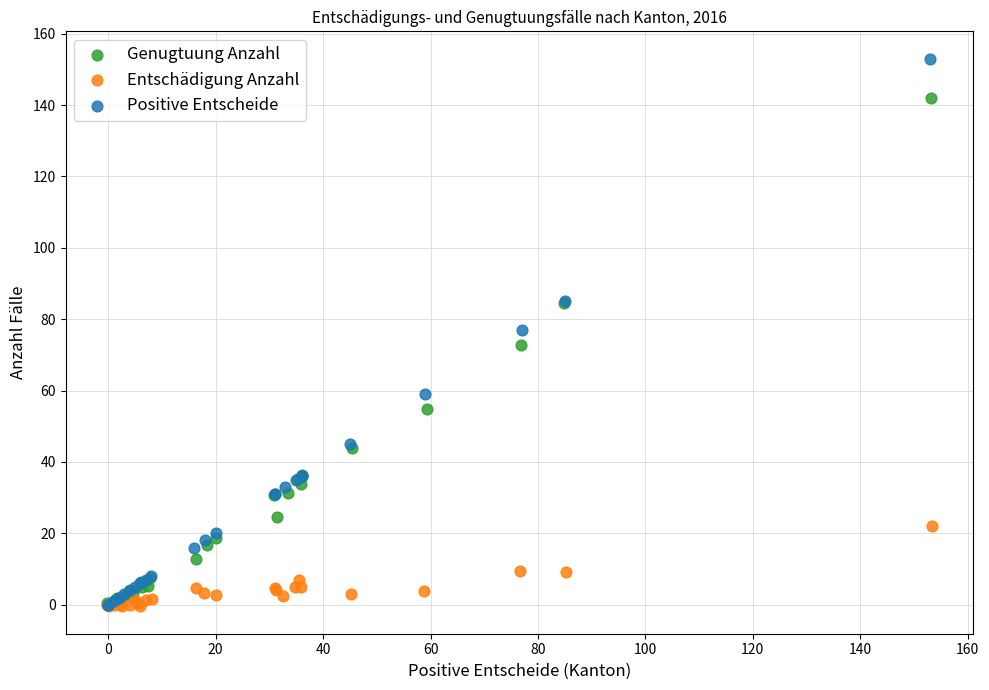

Which series reaches the maximum Y coordinate?

Positive Entscheide